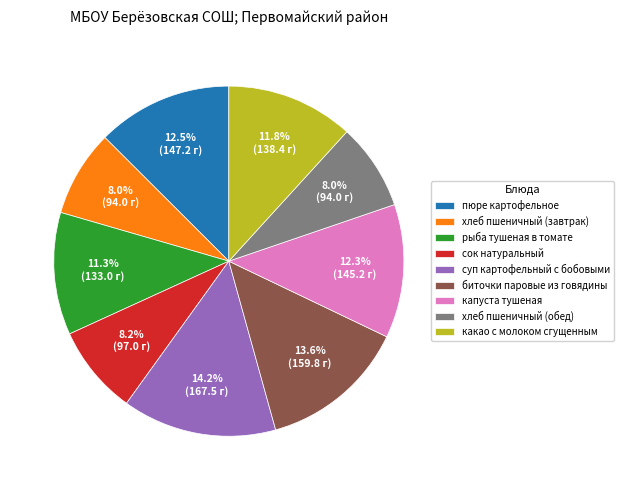

Combined, do капуста тушеная and пюре картофельное account for over 50%?

No